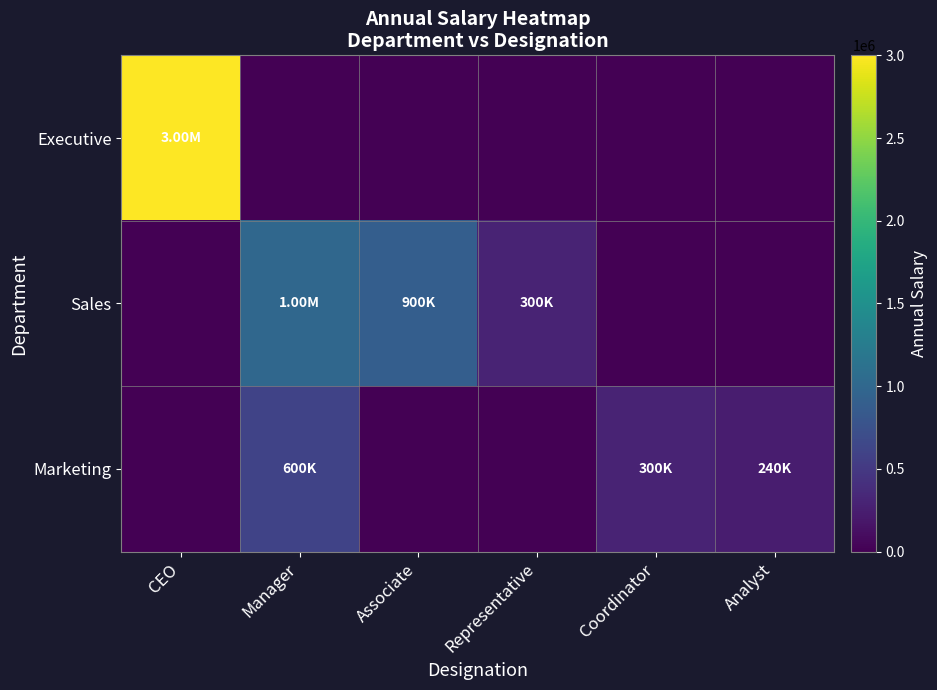

At Coordinator, list the series in order from largest to smallest.

Marketing, Executive, Sales